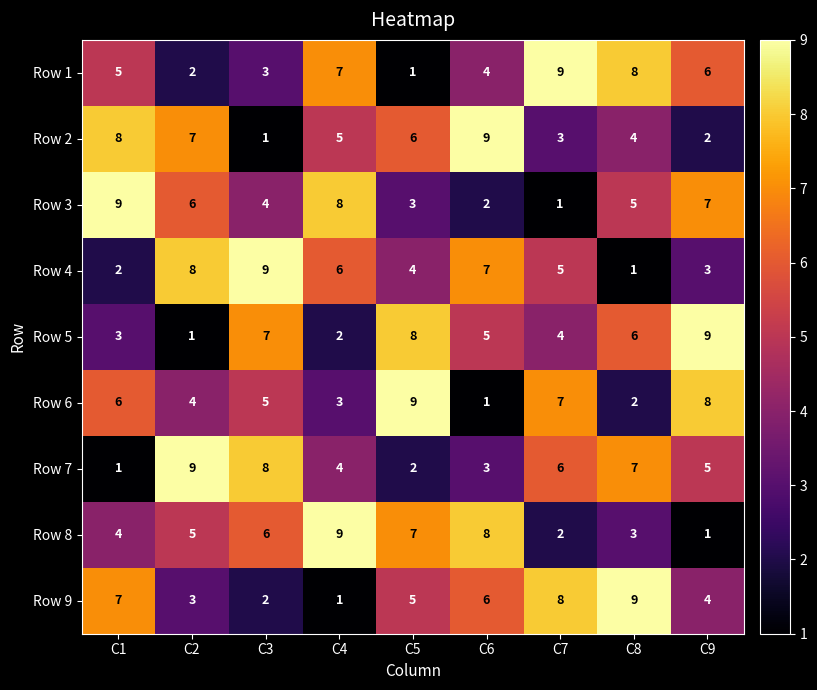

Rank the series at C2 from lowest to highest value.

Row 5, Row 1, Row 9, Row 6, Row 8, Row 3, Row 2, Row 4, Row 7